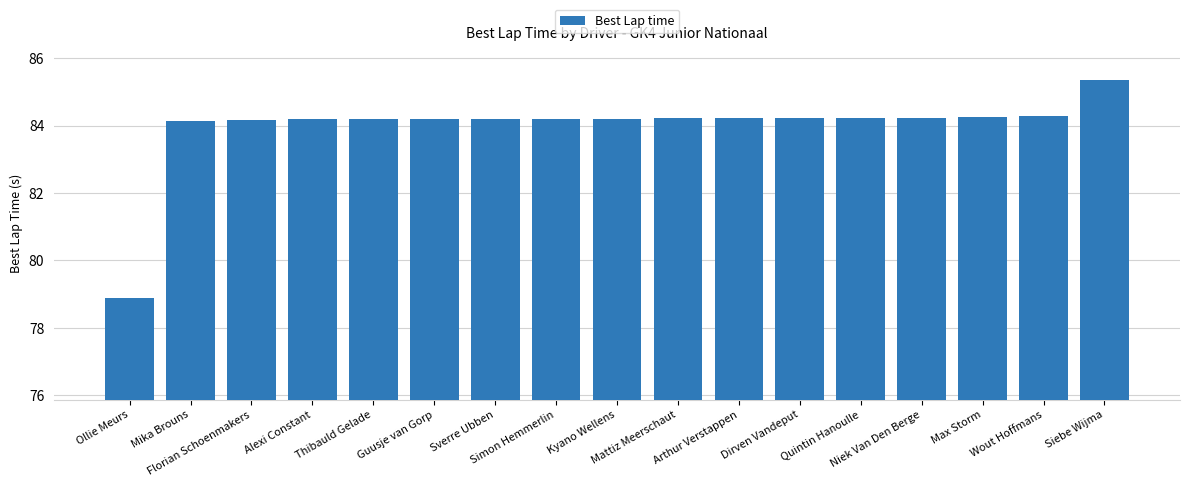

What is the change in value from Mika Brouns to Siebe Wijma?

+1.2